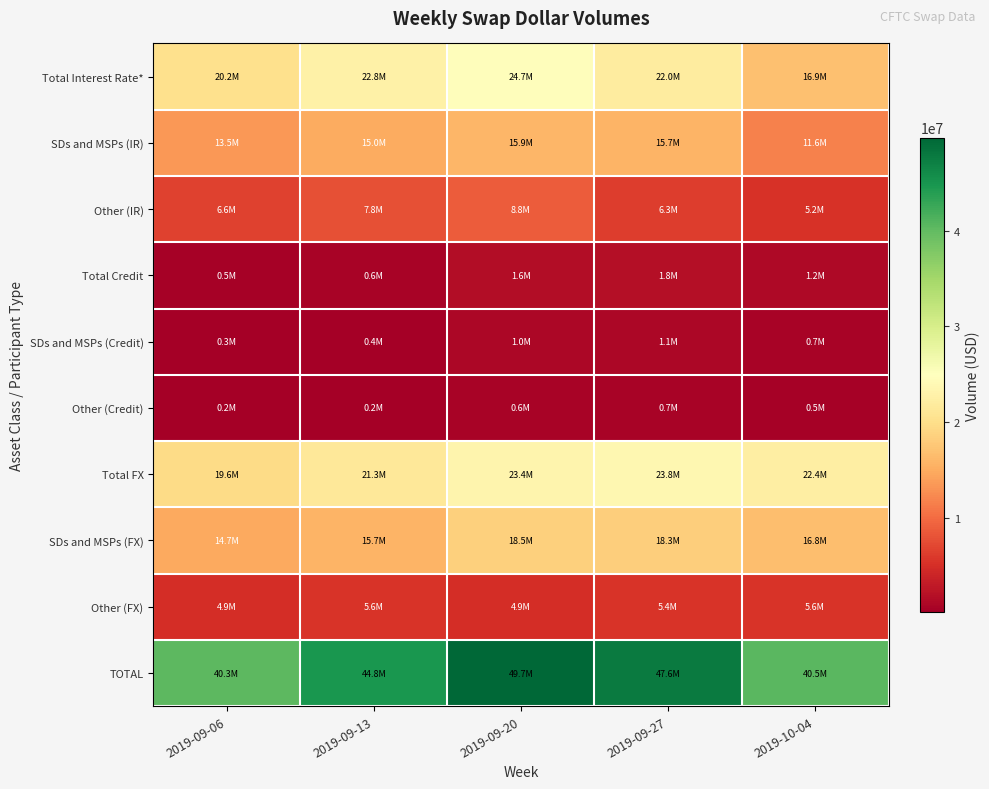

Which series has the largest range (max minus min)?

TOTAL